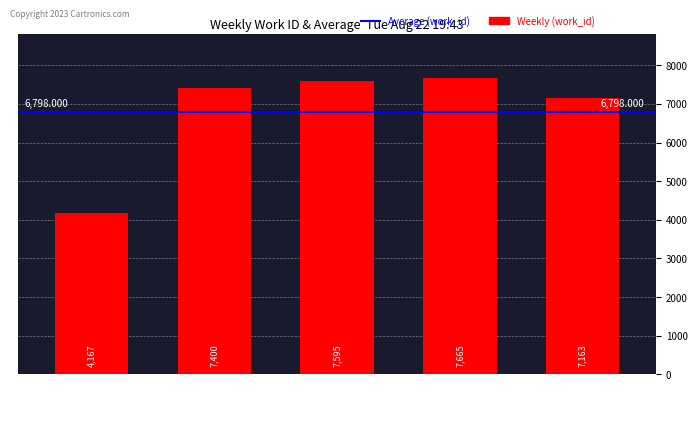

How many bars are there in total?

5